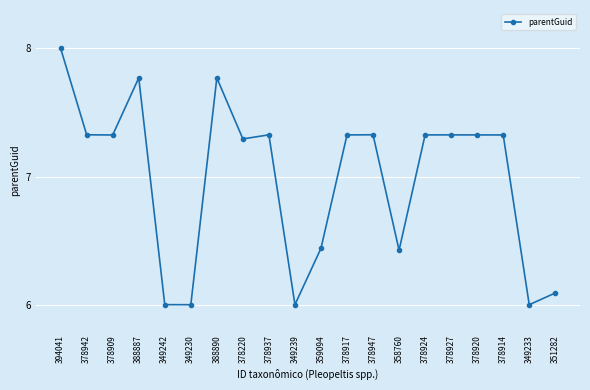

The value at 349230 is 6.0. True or false?

True